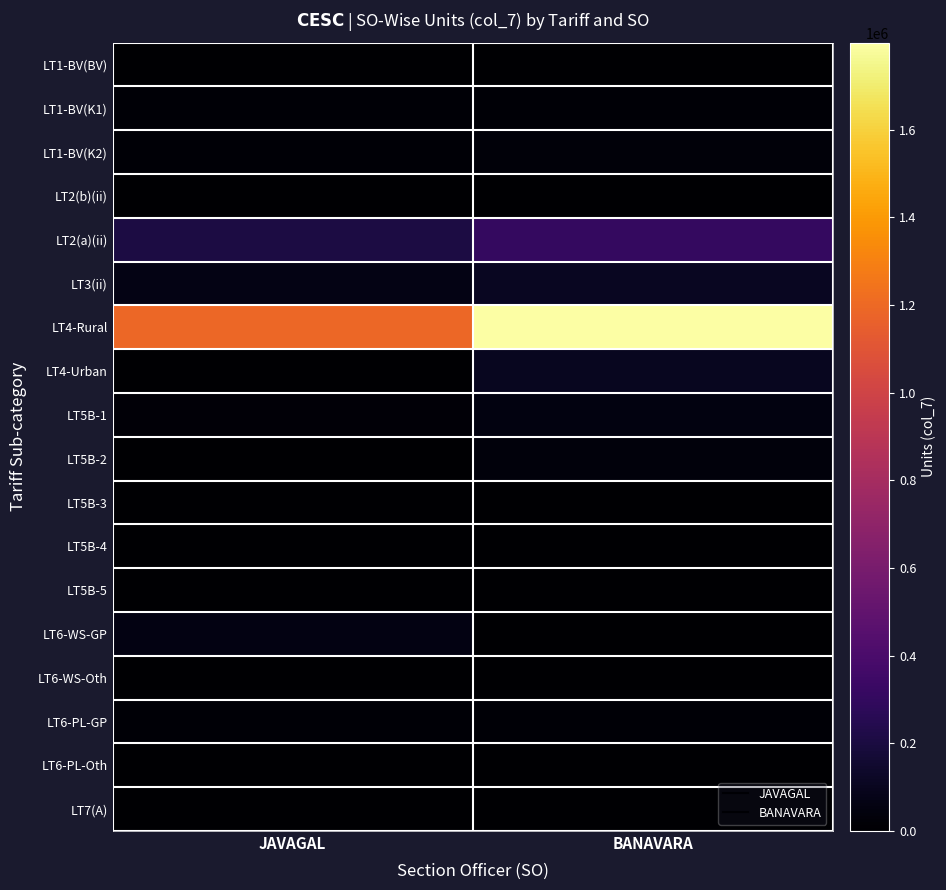

Reading left to right, what are all the values shown in this chart?

LT1-BV(BV): JAVAGAL=575	BANAVARA=247
LT1-BV(K1): JAVAGAL=16196	BANAVARA=18604
LT1-BV(K2): JAVAGAL=16810	BANAVARA=32955
LT2(b)(ii): JAVAGAL=685	BANAVARA=1011
LT2(a)(ii): JAVAGAL=208872	BANAVARA=303787
LT3(ii): JAVAGAL=64147	BANAVARA=105683
LT4-Rural: JAVAGAL=1187288	BANAVARA=1798162
LT4-Urban: JAVAGAL=5798	BANAVARA=101606
LT5B-1: JAVAGAL=26785	BANAVARA=53435
LT5B-2: JAVAGAL=0	BANAVARA=42050
LT5B-3: JAVAGAL=3820	BANAVARA=0
LT5B-4: JAVAGAL=735	BANAVARA=60
LT5B-5: JAVAGAL=1680	BANAVARA=0
LT6-WS-GP: JAVAGAL=59063	BANAVARA=0
LT6-WS-Oth: JAVAGAL=2219	BANAVARA=2219
LT6-PL-GP: JAVAGAL=15105	BANAVARA=15105
LT6-PL-Oth: JAVAGAL=42	BANAVARA=42
LT7(A): JAVAGAL=1741	BANAVARA=0